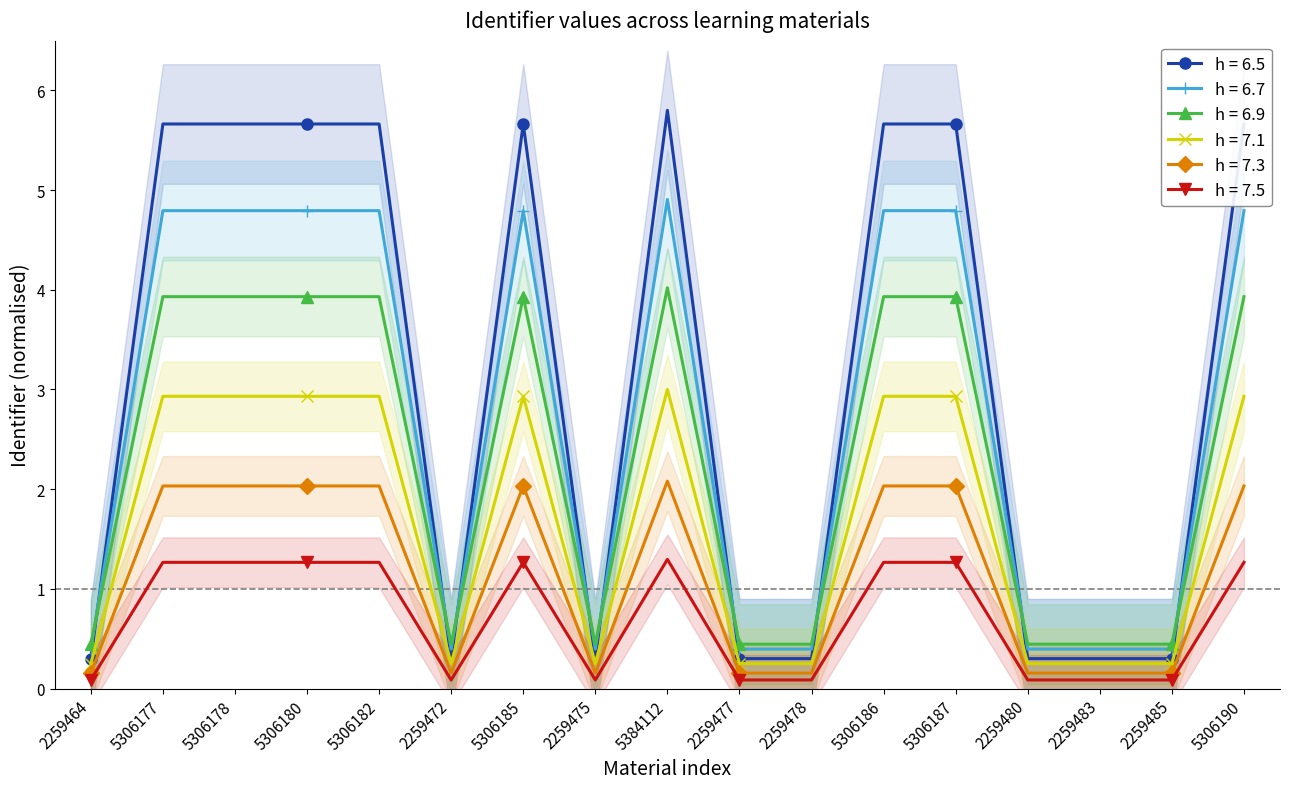

What value does the data have at 5306182?

1.3